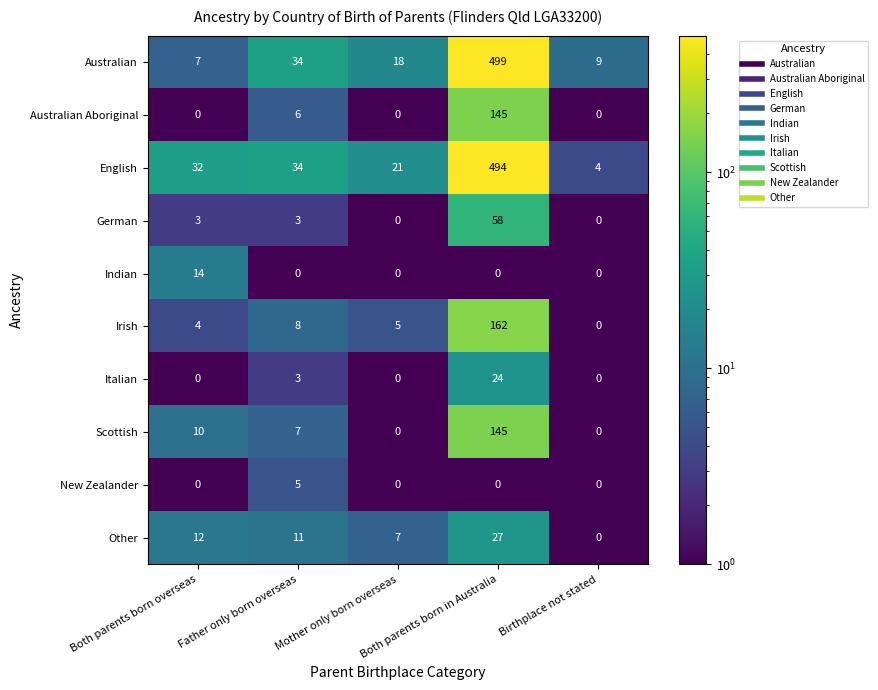

Which series has the largest total across all categories?

English